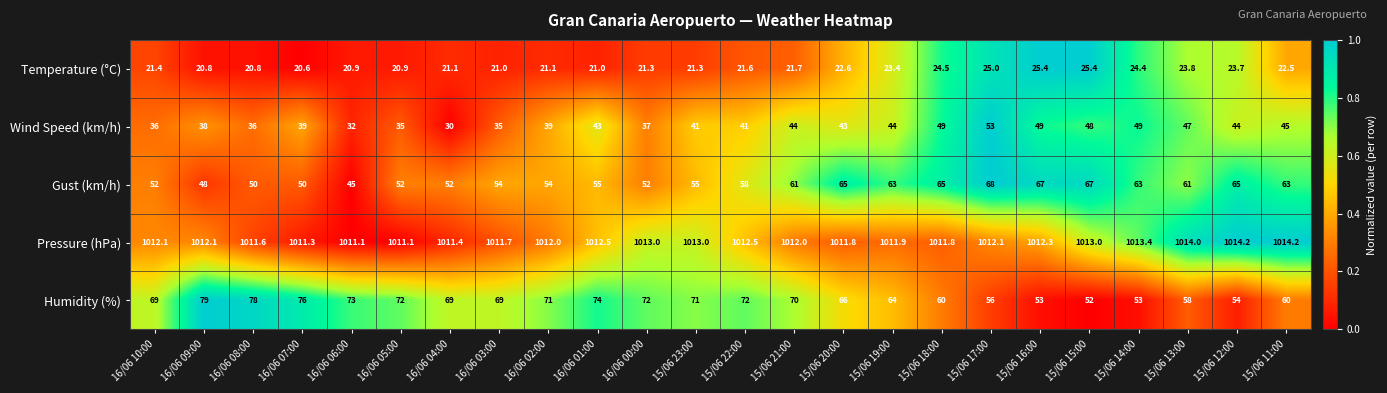

The Pressure (hPa) series shows 1012.1 at 16/06 10:00. True or false?

True